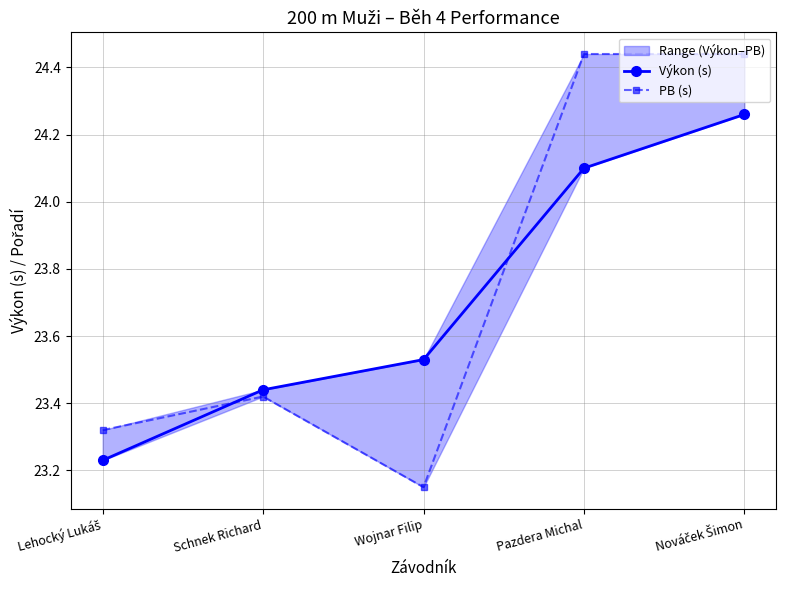

What is the average value of the PB (s) series?

23.8